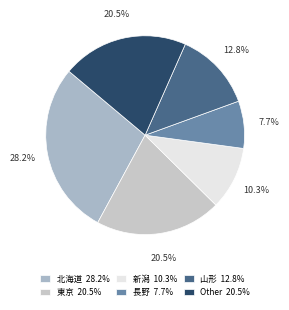

How many segments does this pie chart have?

6